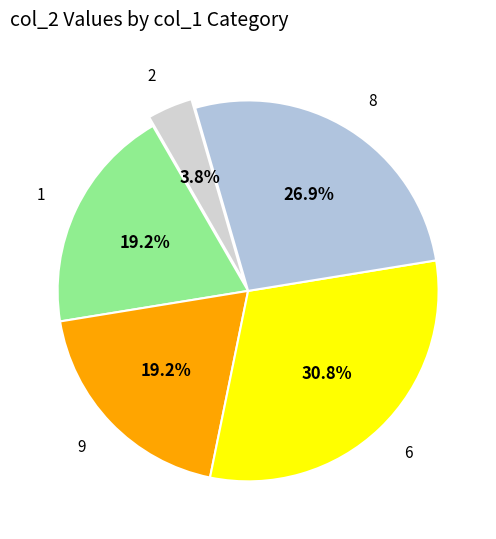

Between 8 and 6, which is larger?

6